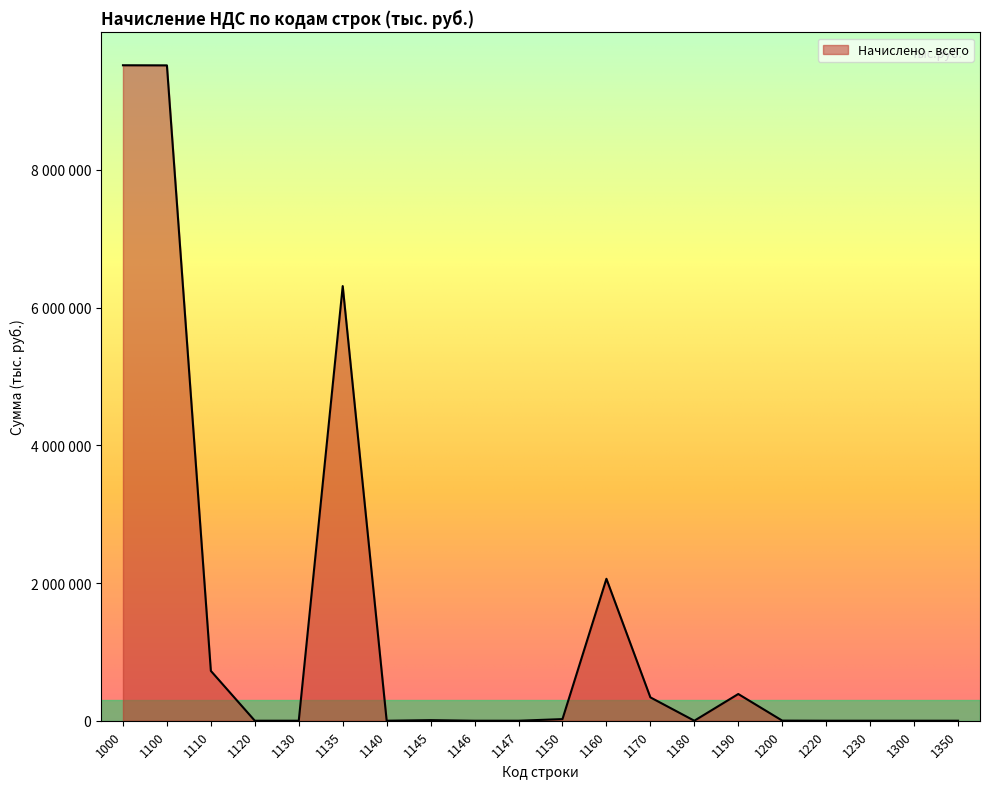

What is the average value?

1444692